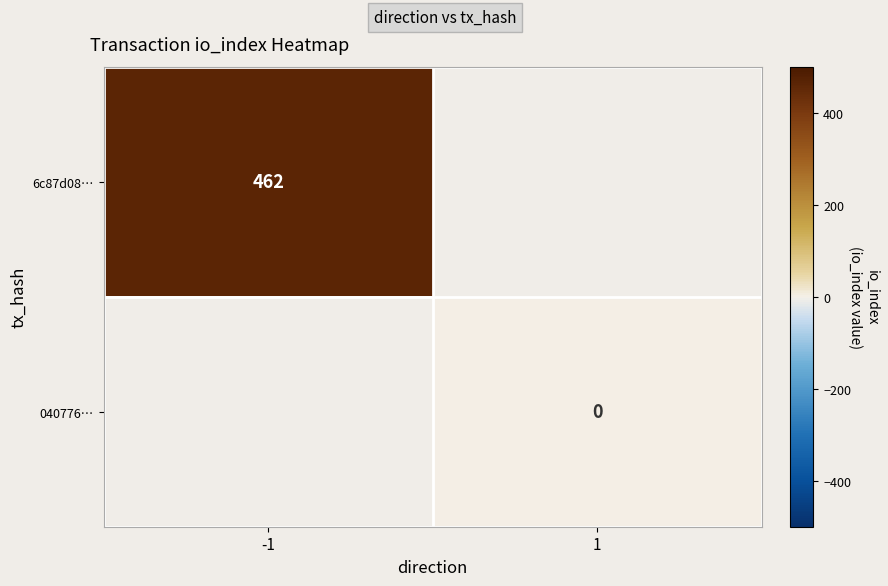

True or false: 6c87d08… has a value of 462 at -1.

True